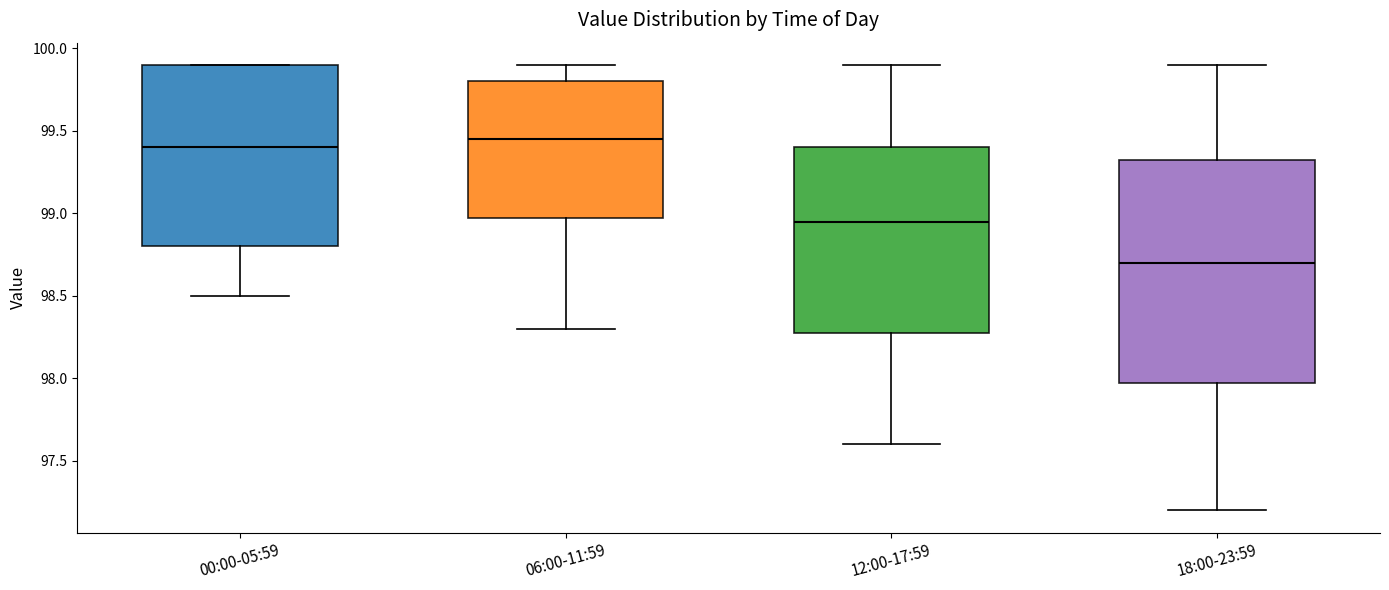

Reading left to right, transcribe this box plot: for each box, give where its median line is, the range the box spans, and where its two whiskers end, as read against the y-axis. The values are not printed on the chart, so give them approximately, as read against the axis.

00:00-05:59: median 99.40, box 98.80 to 99.90, whiskers 98.50 to 99.90
06:00-11:59: median 99.45, box 99.00 to 99.80, whiskers 98.30 to 99.90
12:00-17:59: median 98.95, box 98.30 to 99.40, whiskers 97.60 to 99.90
18:00-23:59: median 98.70, box 98.00 to 99.35, whiskers 97.20 to 99.90